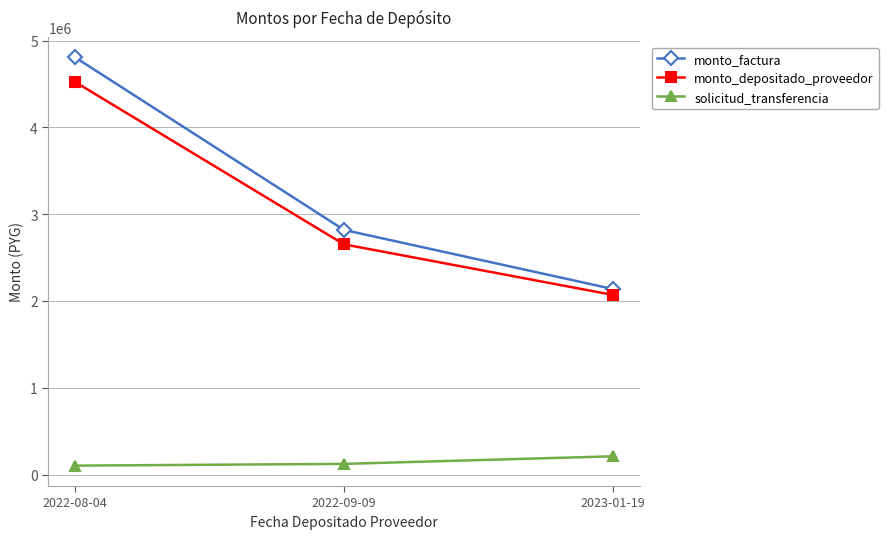

At how many categories does at least one series exceed 1697294?

3